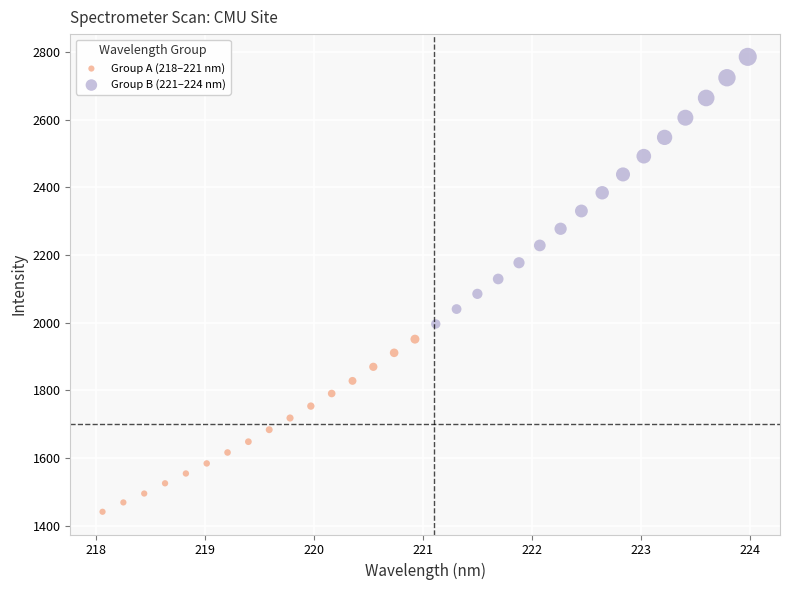

Which series contains the highest Y value?

Group B (221–224 nm)